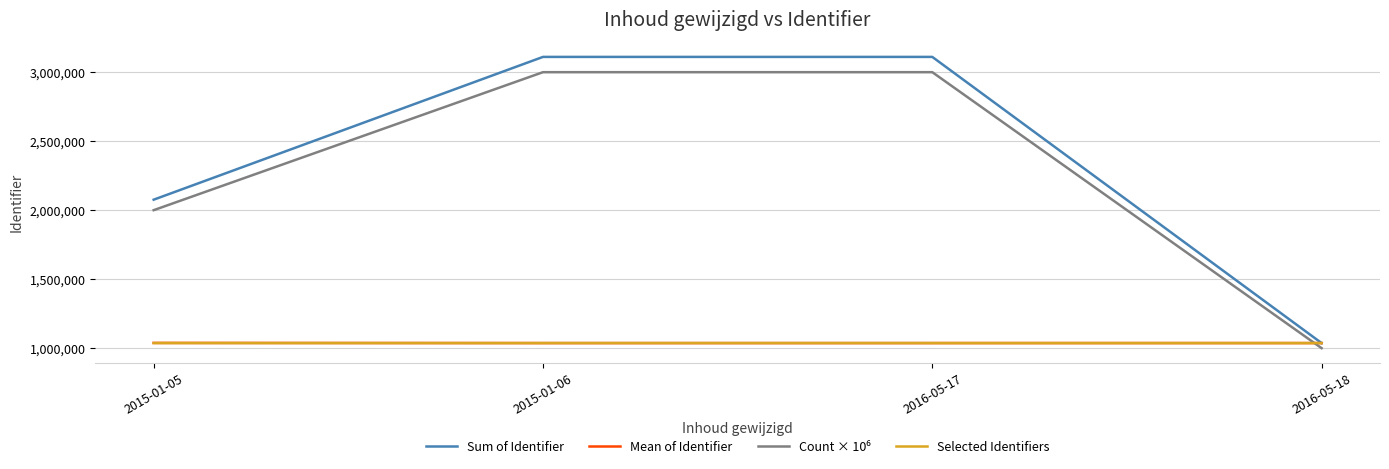

Where is Sum of Identifier nearest to the value 2073808?

2015-01-05